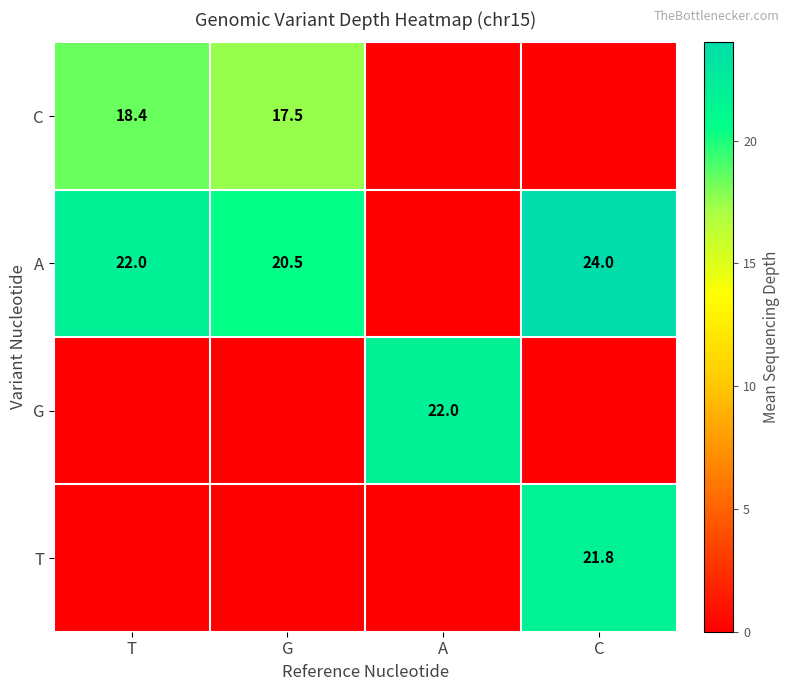

The value of A at T is 22.0. True or false?

True